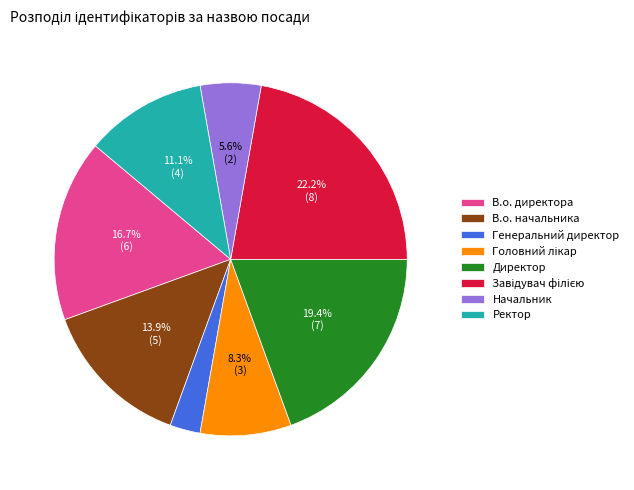

What is the smallest slice in the pie chart?

Генеральний директор